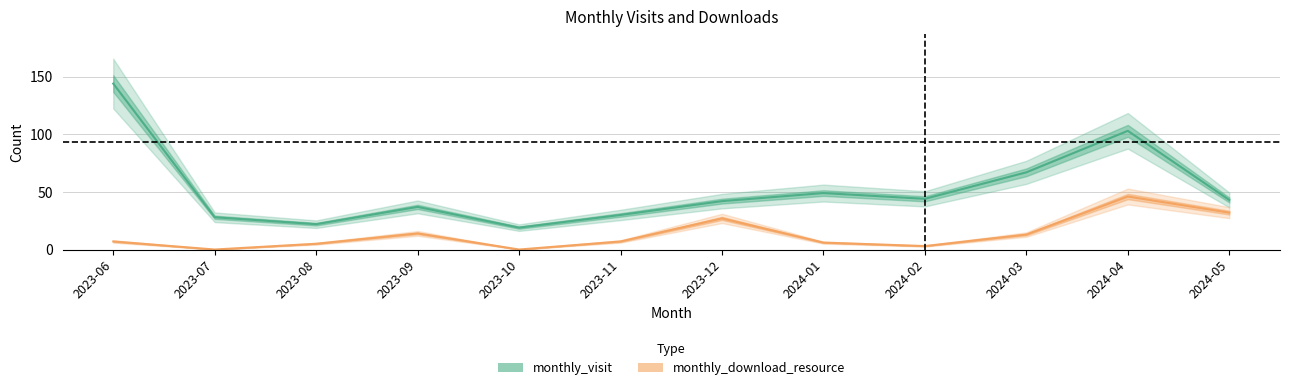

What is the difference between the highest and lowest values at 2023-09?

23